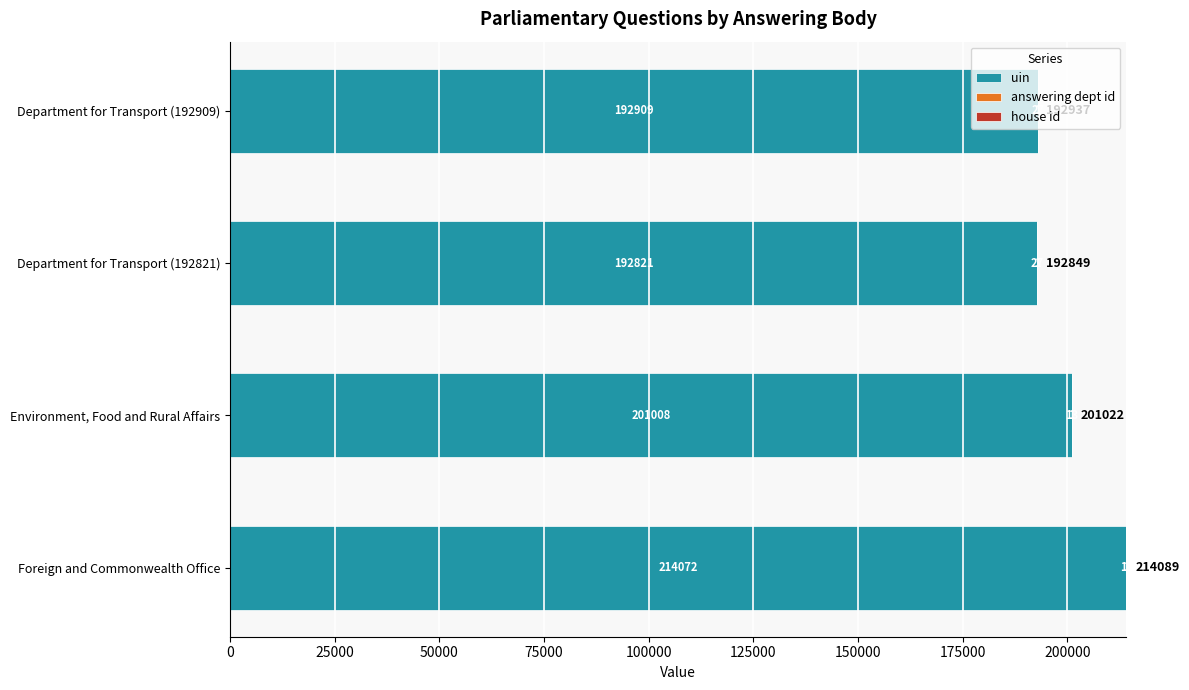

What is the maximum value for uin?

214072